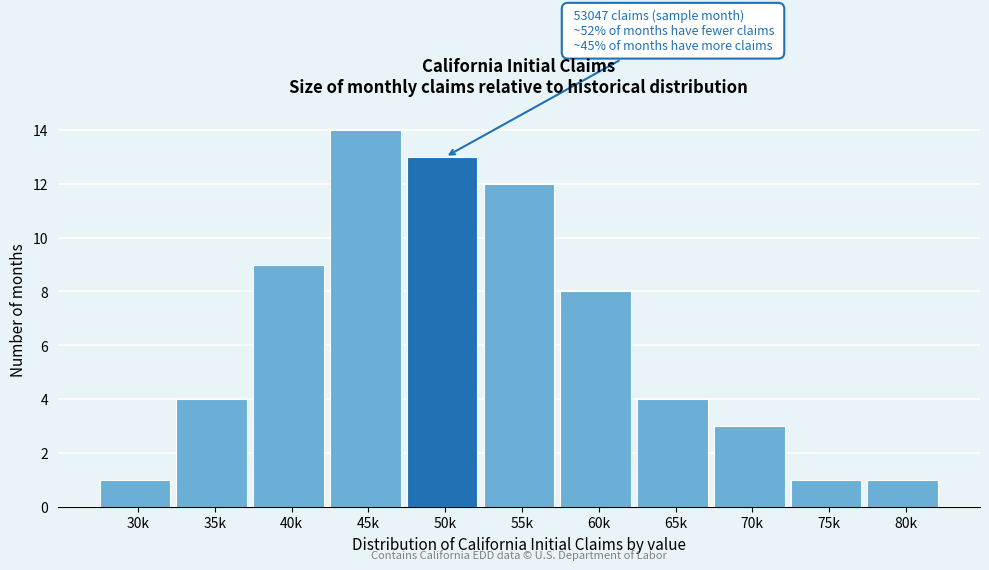

Reading right to left, transcribe all the data shown in this chart.

80k=1	75k=1	70k=3	65k=4	60k=8	55k=12	50k=13	45k=14	40k=9	35k=4	30k=1